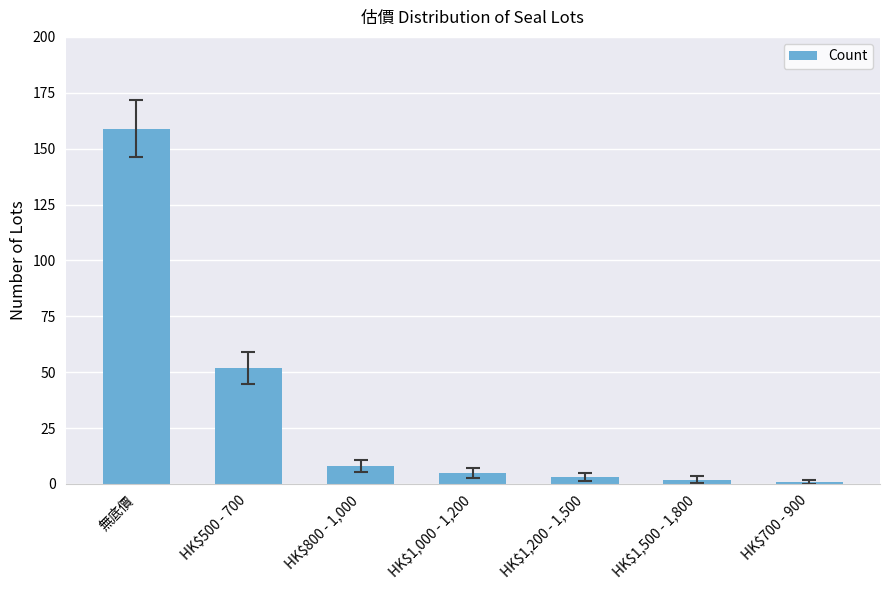

At which label is the value closest to 80?

HK$500 - 700